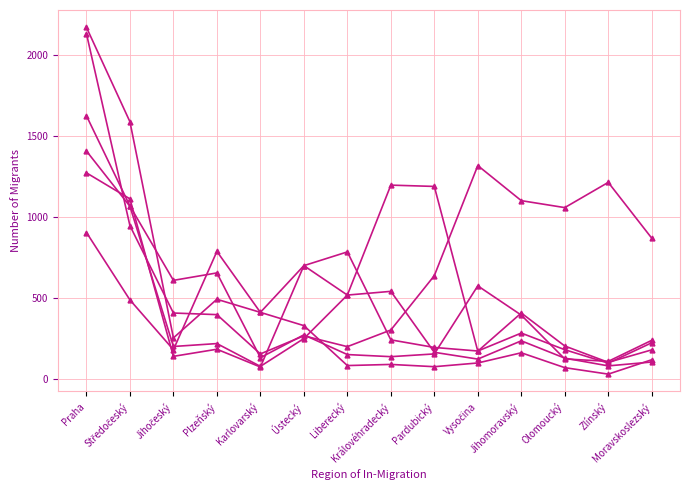

How many lines are shown in the chart?

6